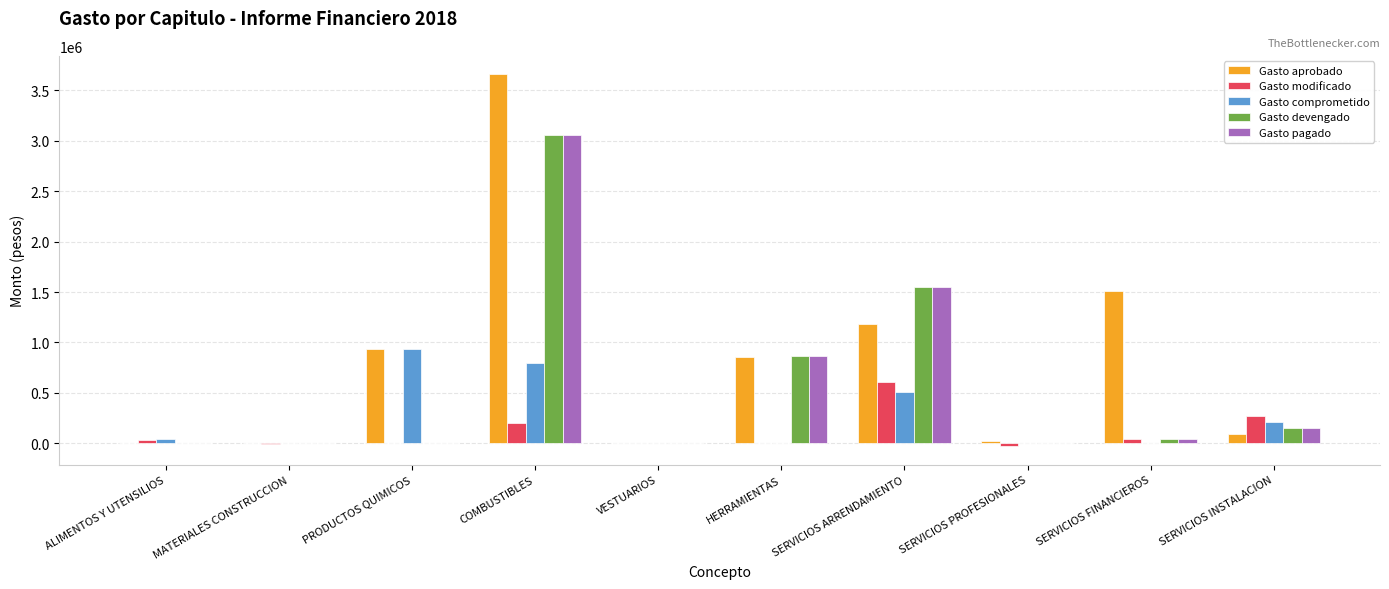

What is the total value across all series at PRODUCTOS QUIMICOS?

1862342